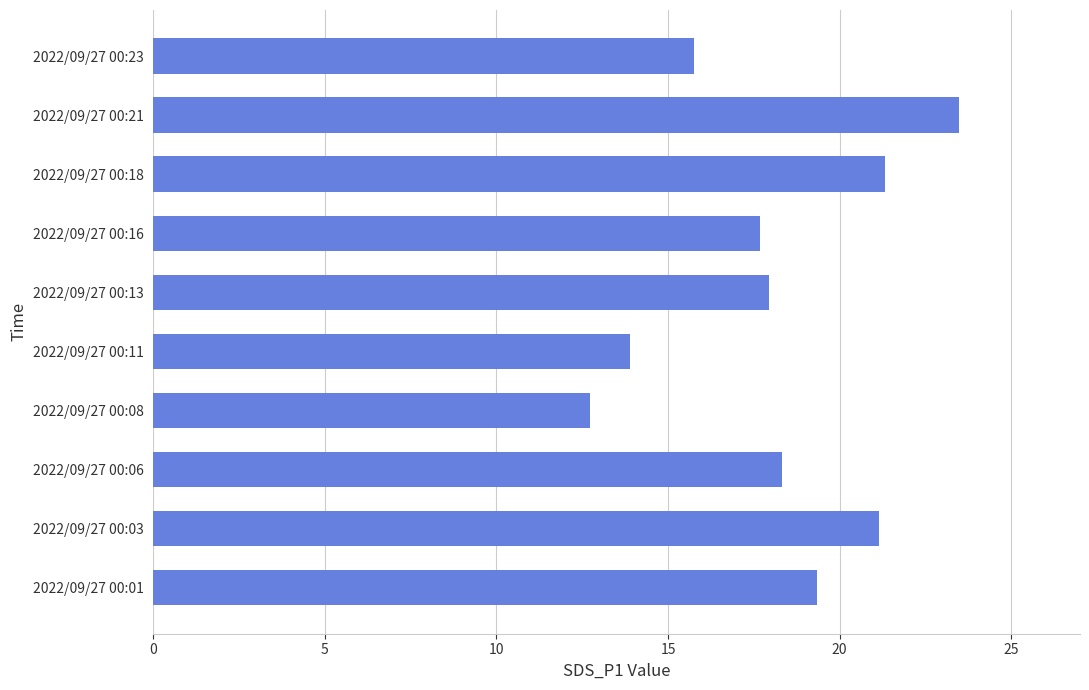

Approximately how many times larger is the value at 2022/09/27 00:23 compared to 2022/09/27 00:13?

0.9